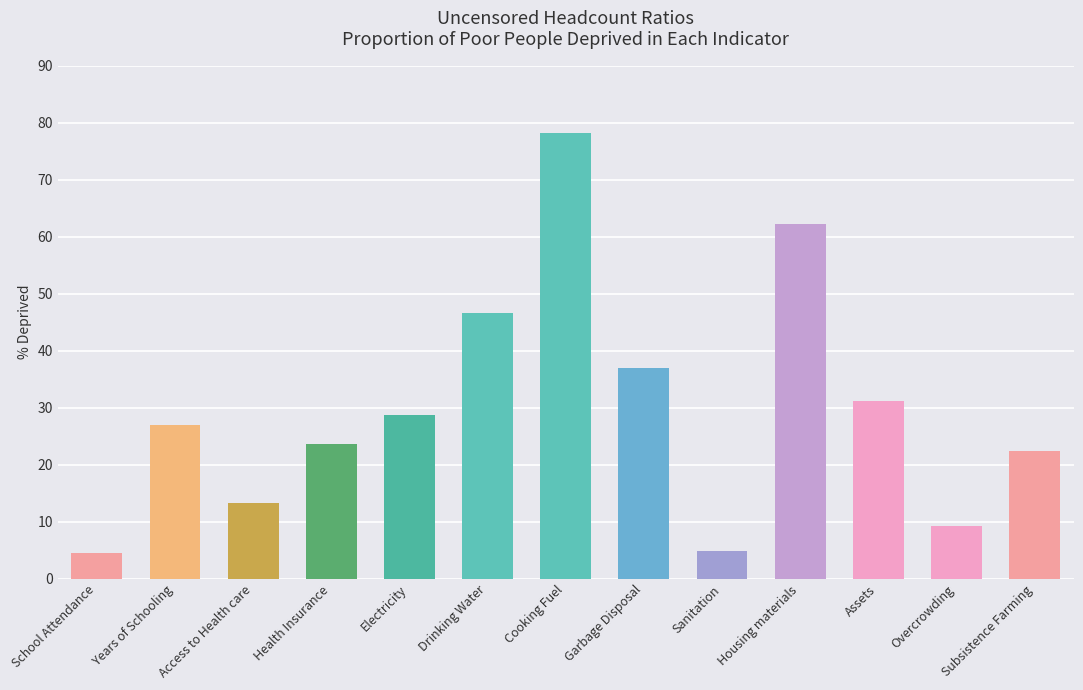

Reading left to right, what are all the values shown in this chart?

School Attendance=4.5	Years of Schooling=27.0	Access to Health care=13.2	Health Insurance=23.6	Electricity=28.8	Drinking Water=46.6	Cooking Fuel=78.1	Garbage Disposal=36.9	Sanitation=4.9	Housing materials=62.2	Assets=31.2	Overcrowding=9.2	Subsistence Farming=22.4